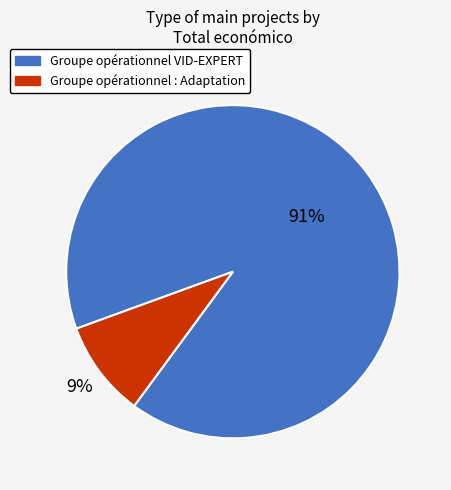

Which category has the smallest portion of the pie?

Groupe opérationnel : Adaptation